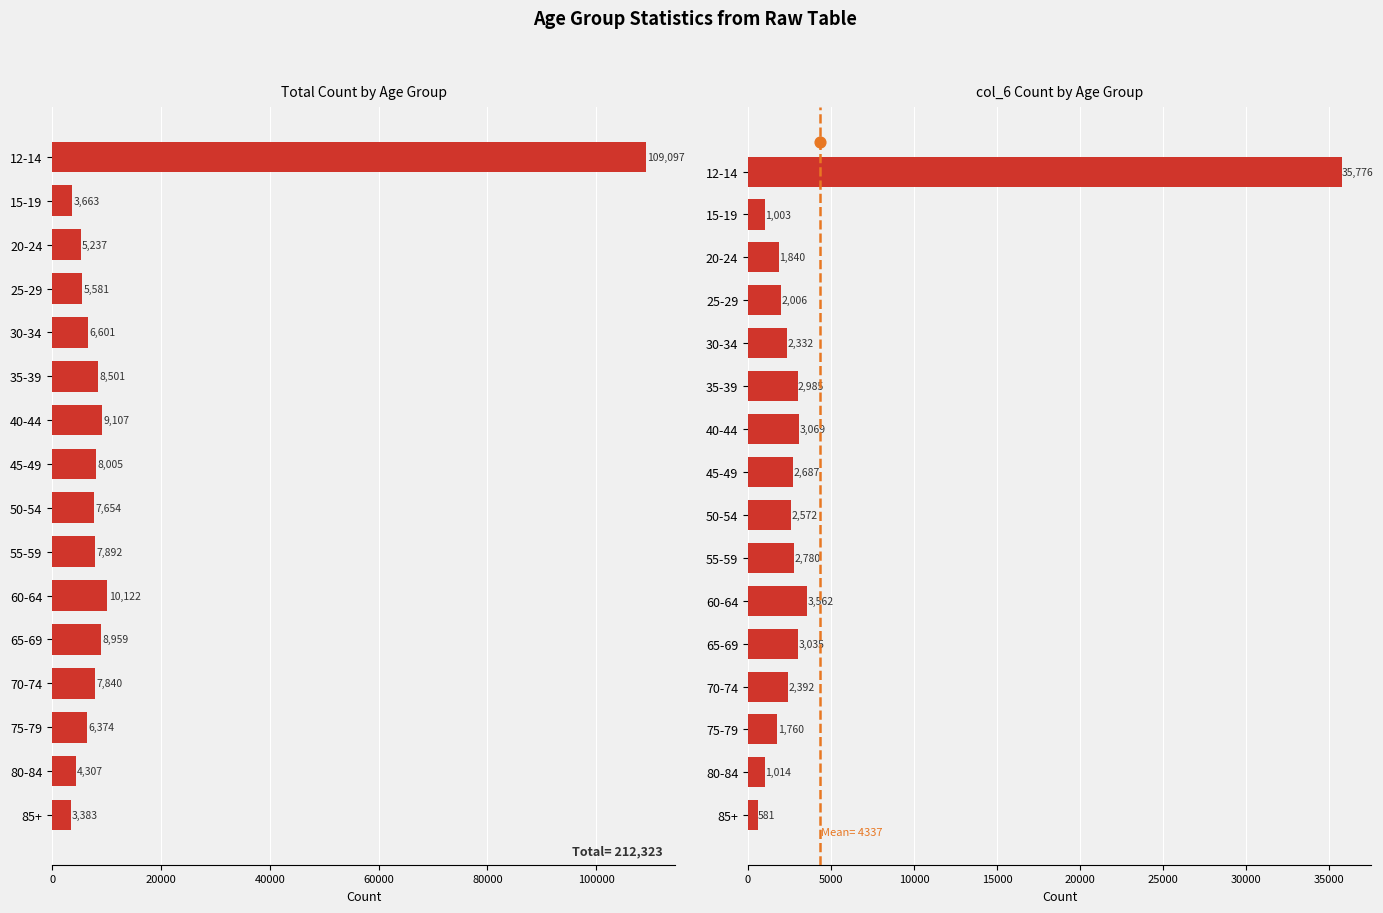

Which series contains the lowest Y value?

col_6